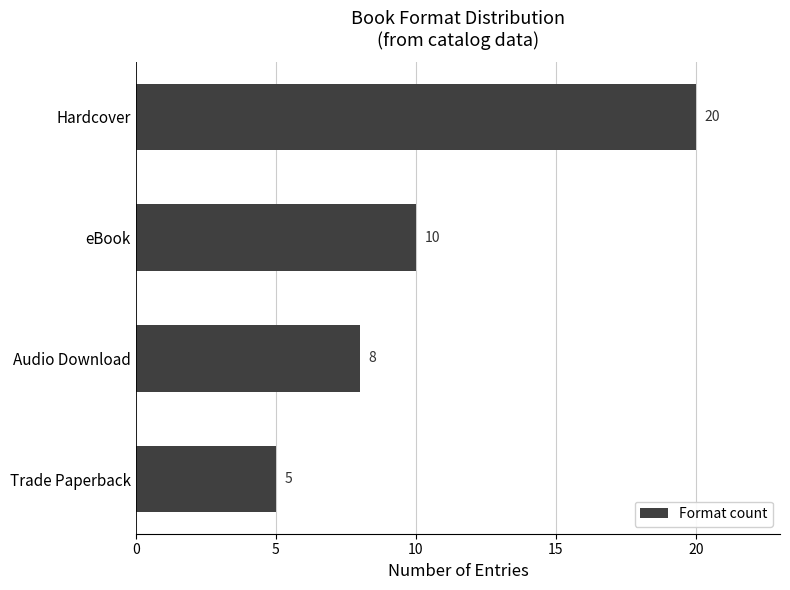

List the labels in order of value, largest first.

Hardcover, eBook, Audio Download, Trade Paperback